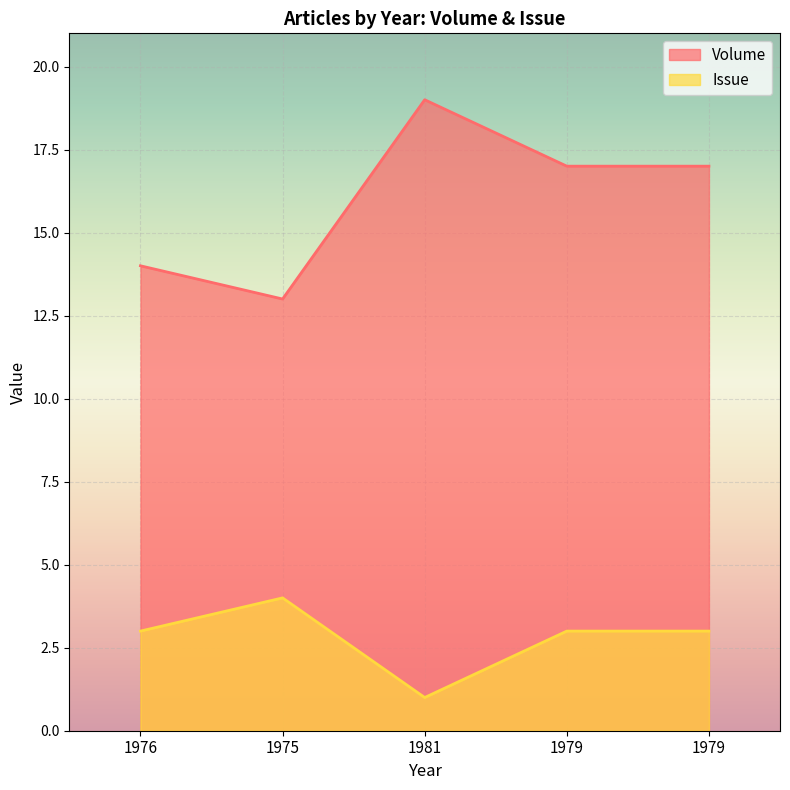

True or false: Volume and Issue intersect in this chart.

False